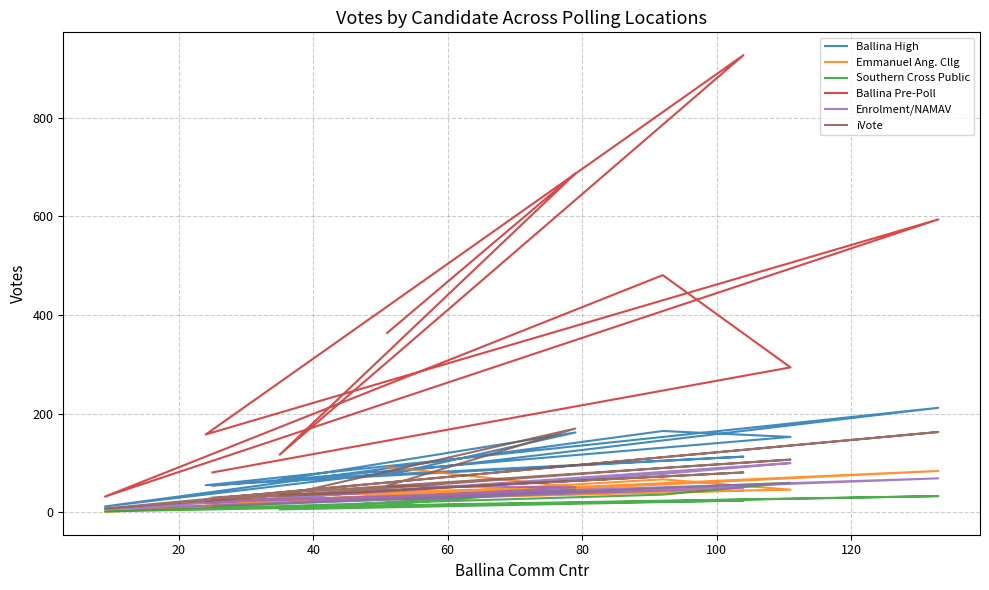

What is the difference between the second highest and second lowest values in the Ballina Pre-Poll series?

606